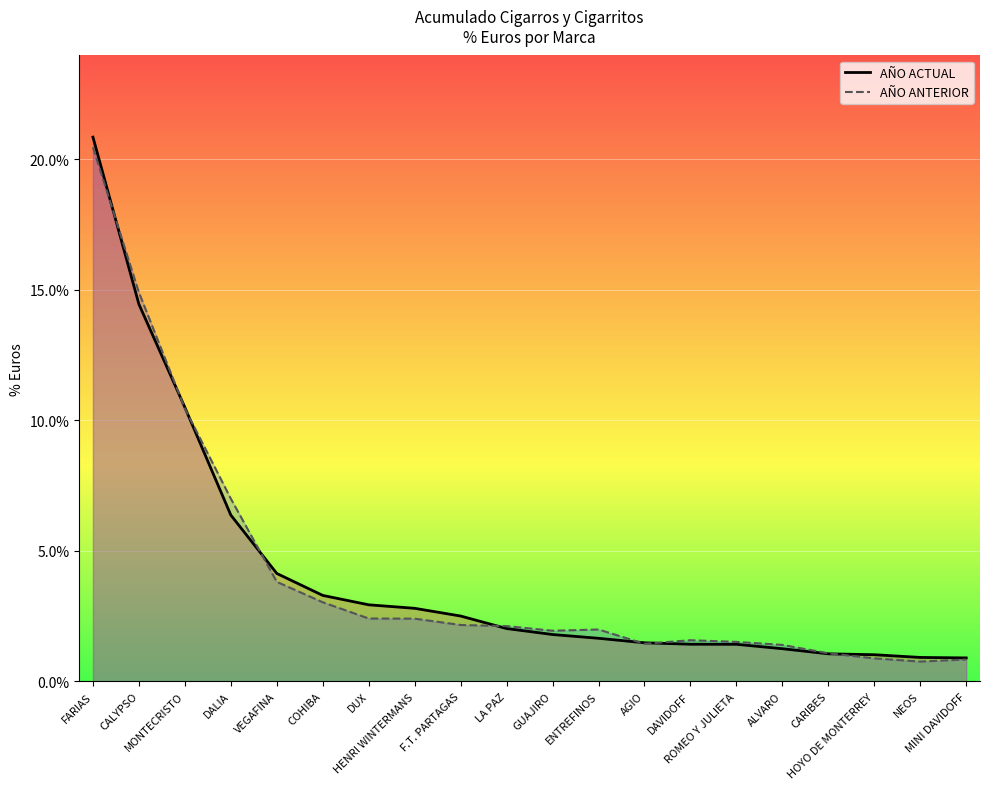

Reading left to right, what are all the values shown in this chart?

AÑO ACTUAL: FARIAS=0.2	CALYPSO=0.1	MONTECRISTO=0.1	DALIA=0.1	VEGAFINA=0.0	COHIBA=0.0	DUX=0.0	HENRI WINTERMANS=0.0	F.T. PARTAGAS=0.0	LA PAZ=0.0	GUAJIRO=0.0	ENTREFINOS=0.0	AGIO=0.0	DAVIDOFF=0.0	ROMEO Y JULIETA=0.0	ALVARO=0.0	CARIBES=0.0	HOYO DE MONTERREY=0.0	NEOS=0.0	MINI DAVIDOFF=0.0
AÑO ANTERIOR: FARIAS=0.2	CALYPSO=0.1	MONTECRISTO=0.1	DALIA=0.1	VEGAFINA=0.0	COHIBA=0.0	DUX=0.0	HENRI WINTERMANS=0.0	F.T. PARTAGAS=0.0	LA PAZ=0.0	GUAJIRO=0.0	ENTREFINOS=0.0	AGIO=0.0	DAVIDOFF=0.0	ROMEO Y JULIETA=0.0	ALVARO=0.0	CARIBES=0.0	HOYO DE MONTERREY=0.0	NEOS=0.0	MINI DAVIDOFF=0.0